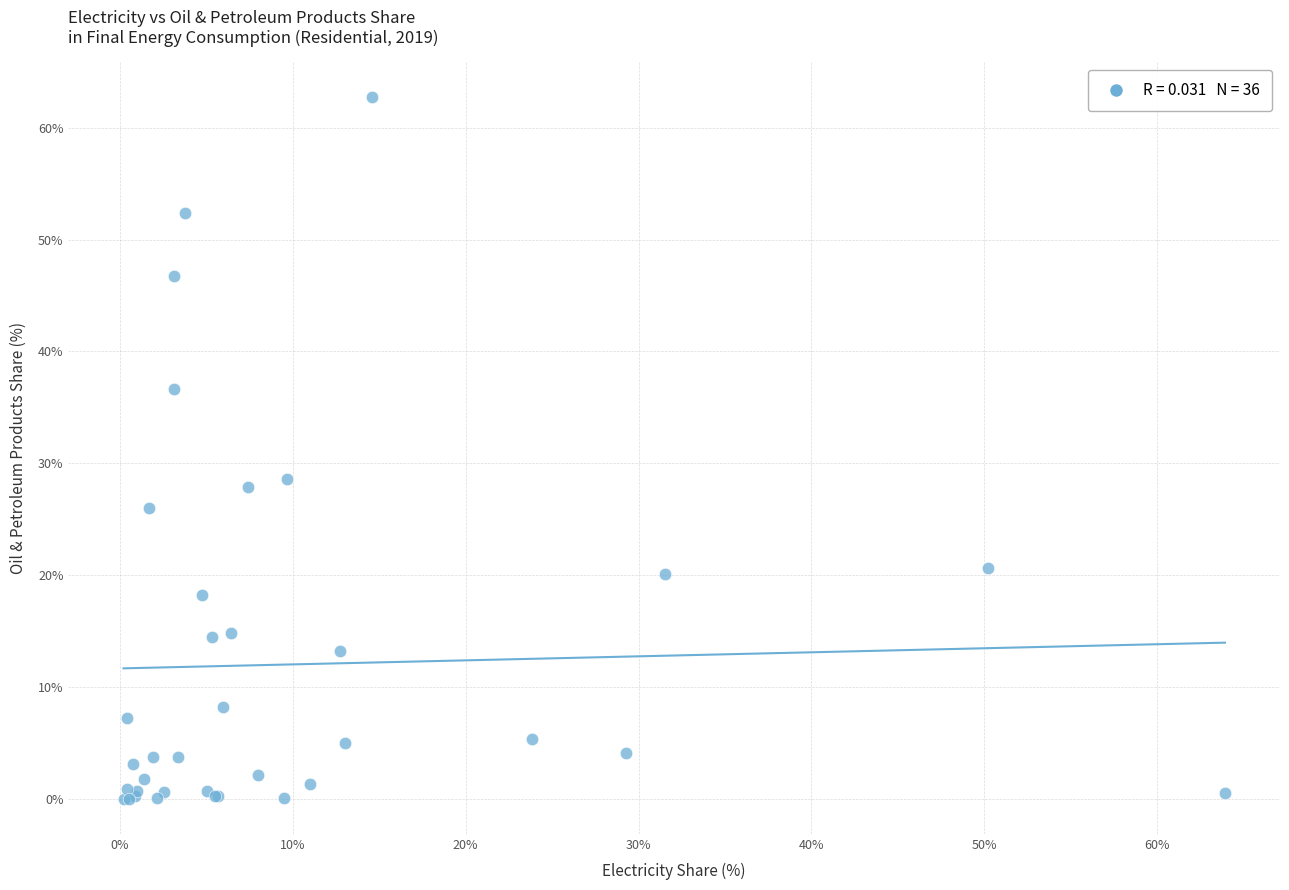

What Y value in the scatter plot is closest to 31?

28.5